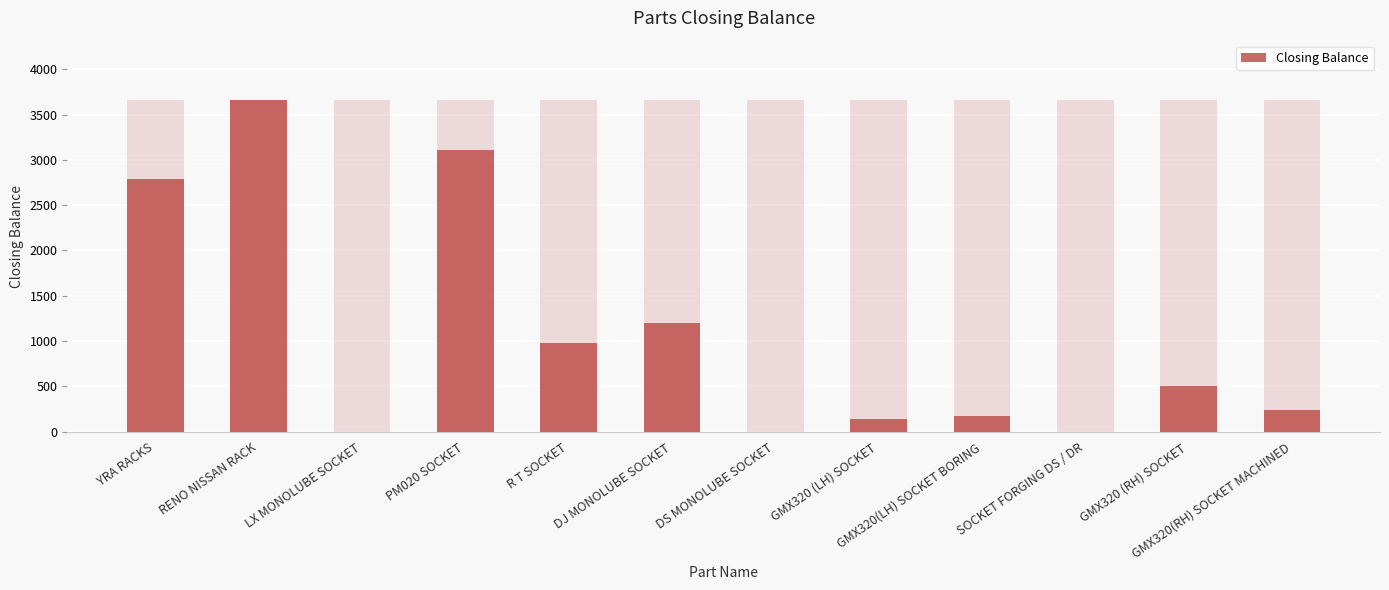

List the labels in order of value, smallest first.

LX MONOLUBE SOCKET, DS MONOLUBE SOCKET, SOCKET FORGING DS / DR, GMX320 (LH) SOCKET, GMX320(LH) SOCKET BORING, GMX320(RH) SOCKET MACHINED, GMX320 (RH) SOCKET, R T SOCKET, DJ MONOLUBE SOCKET, YRA RACKS, PM020 SOCKET, RENO NISSAN RACK